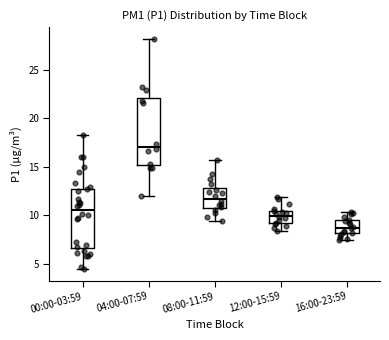

Reading left to right, read every box against the y-axis: the position of its median line, the range the box covers, and the ends of its whiskers. The values are not printed on the chart, so give them approximately, as read against the axis.

00:00-03:59: median 10.5, box 6.5 to 12.5, whiskers 4.5 to 18.5
04:00-07:59: median 17.0, box 15.0 to 22.0, whiskers 12.0 to 28.0
08:00-11:59: median 11.5, box 11.0 to 13.0, whiskers 9.5 to 15.5
12:00-15:59: median 10.0, box 9.0 to 10.5, whiskers 8.5 to 12.0
16:00-23:59: median 8.5, box 8.0 to 9.5, whiskers 7.5 to 10.5